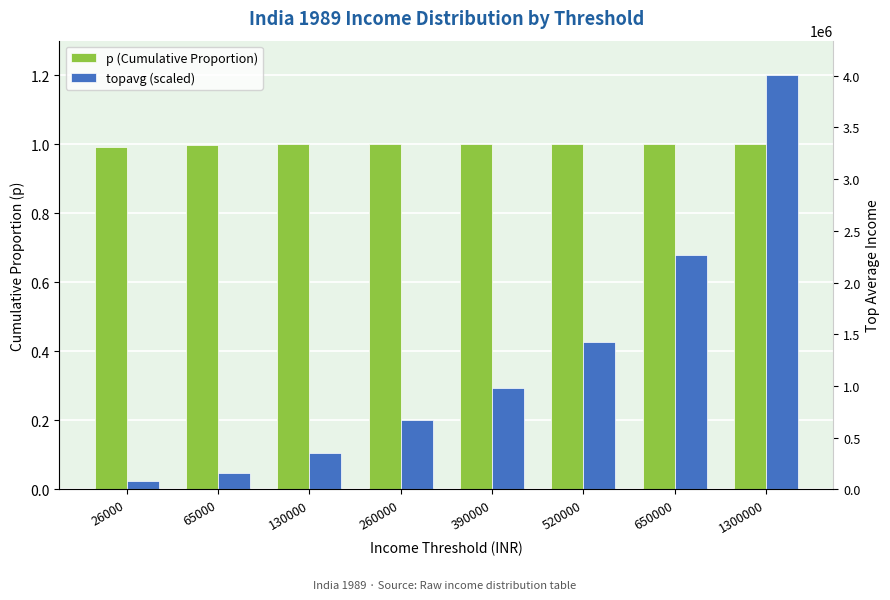

Is the value of p (Cumulative Proportion) at 650000 greater than the value of topavg (scaled) at 390000?

Yes